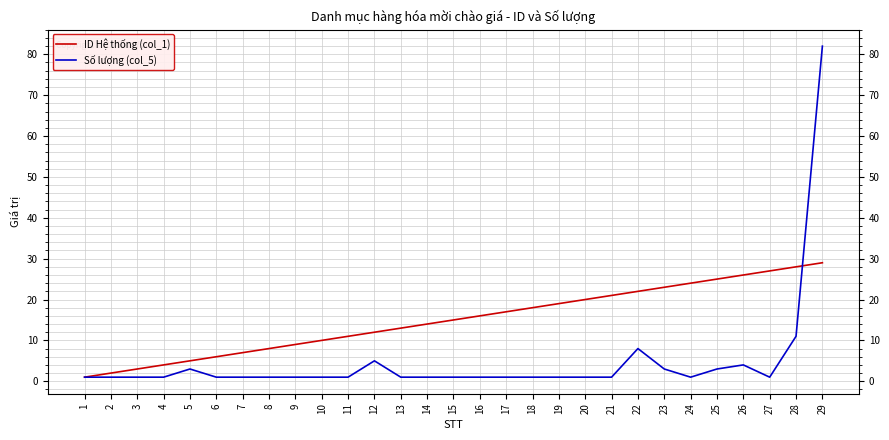

At how many categories does at least one series exceed 43?

1